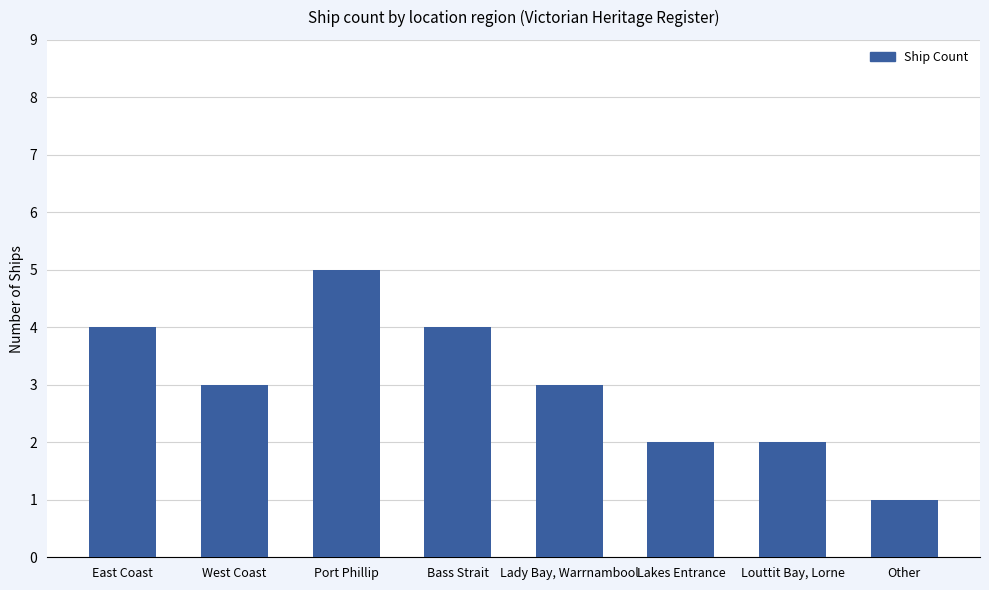

Which has a higher value, Other or Lady Bay, Warrnambool?

Lady Bay, Warrnambool